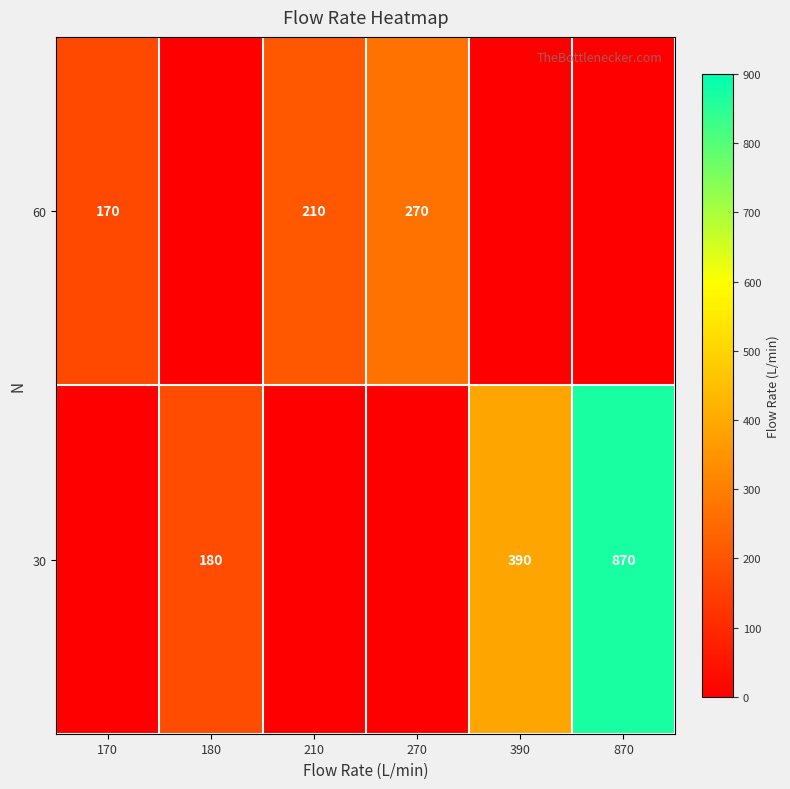

The value of 60 at 270 is 67. True or false?

False